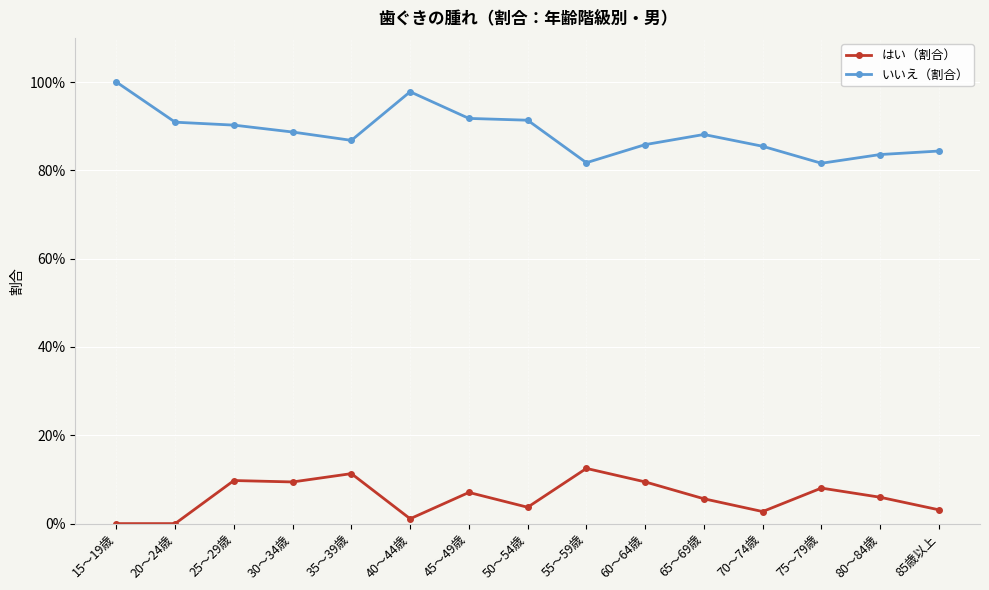

Is it true that いいえ（割合） equals 1.0 at 15～19歳?

True